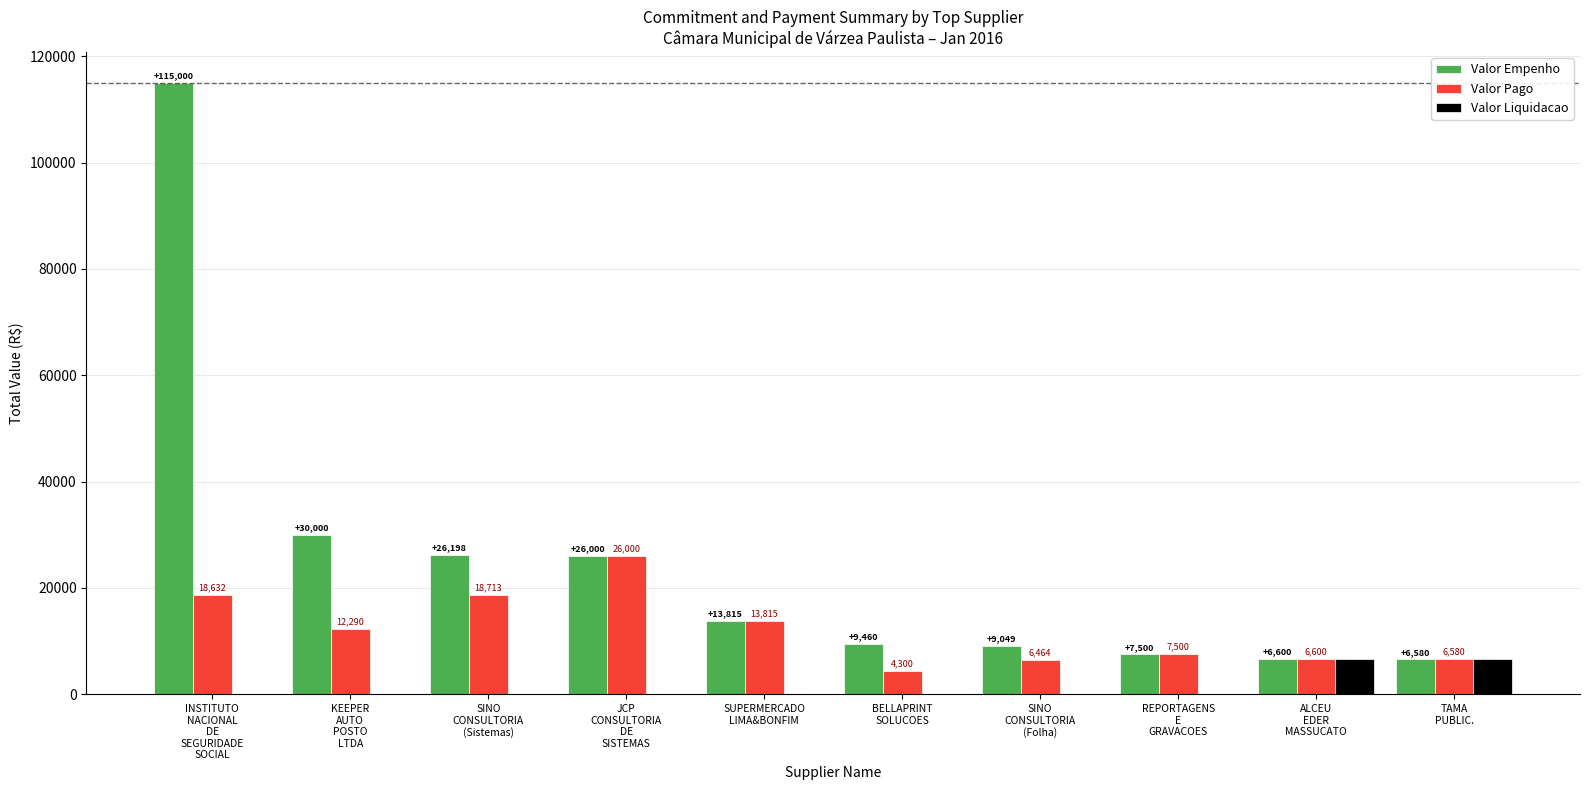

What is the spread (max minus min) of values at BELLAPRINT
SOLUCOES?

9460.0